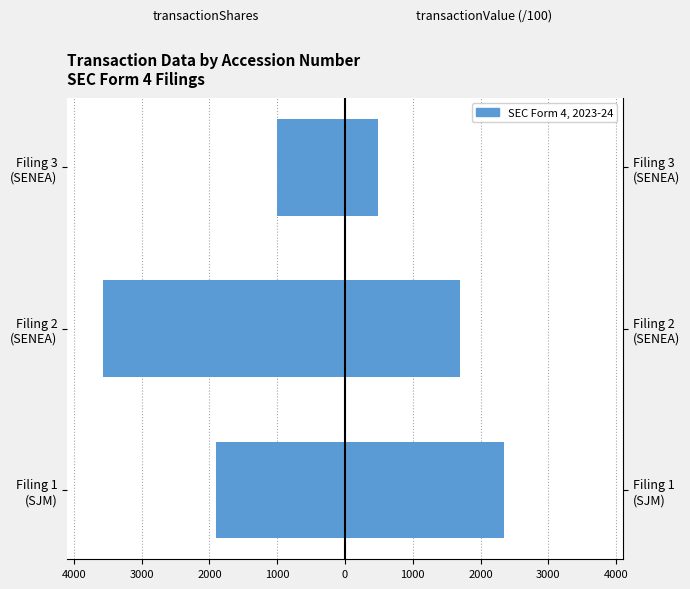

Reading left to right, transcribe all the data shown in this chart.

transactionShares: -1900.0	-3566.0	-1000.0
transactionValue (/100): 2350.5	1692.5	493.7